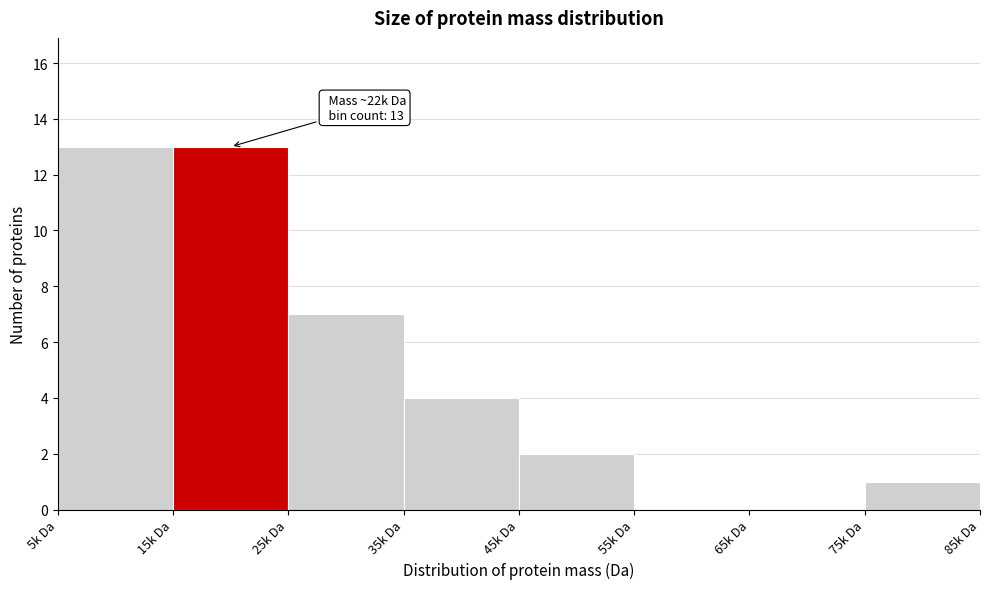

Reading right to left, extract all data points from this chart.

75k Da=1	65k Da=0	55k Da=0	45k Da=2	35k Da=4	25k Da=7	15k Da=13	5k Da=13